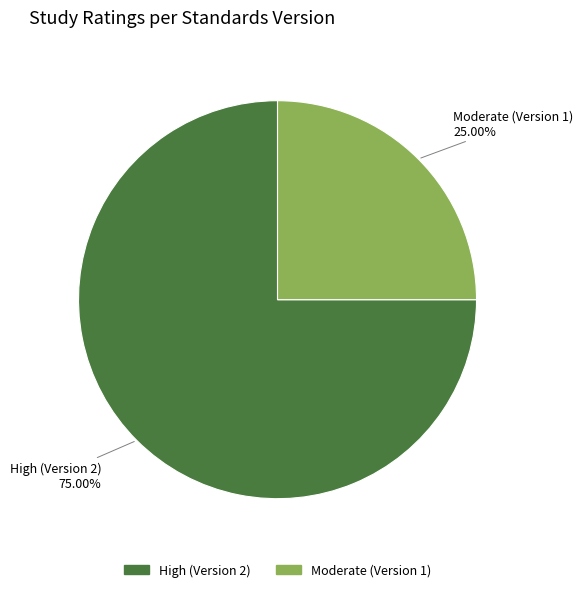

Is there a majority slice in this chart?

Yes